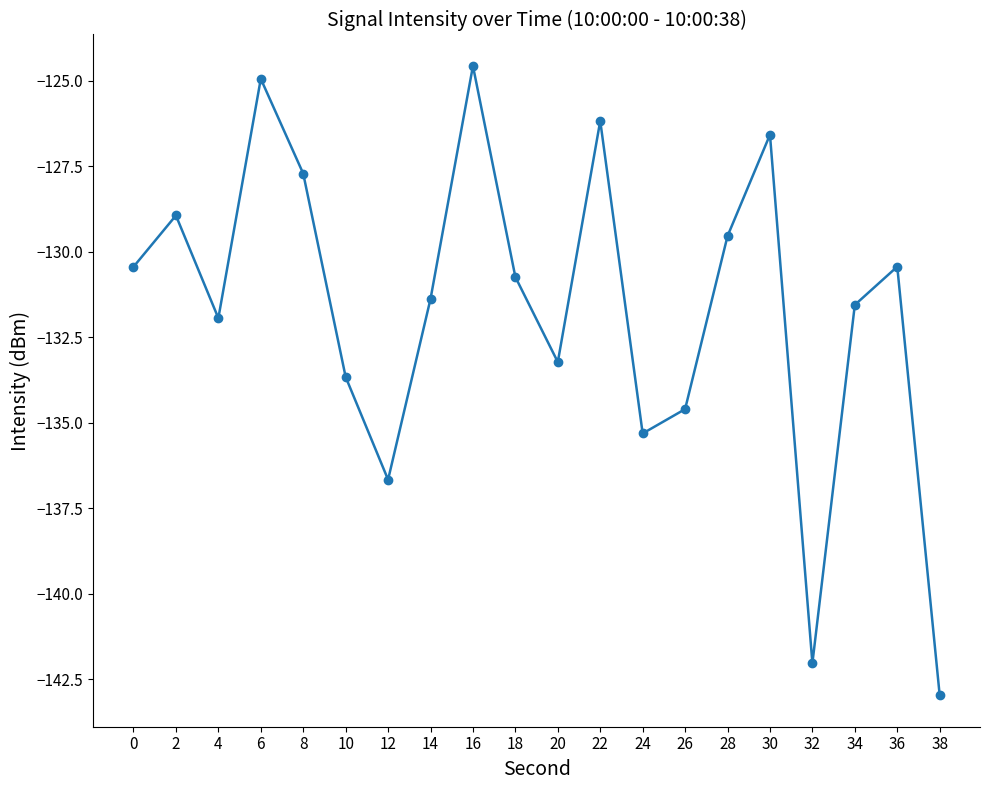

Reading left to right, extract all data points from this chart.

0=-130.4	2=-128.9	4=-131.9	6=-124.9	8=-127.7	10=-133.7	12=-136.7	14=-131.4	16=-124.6	18=-130.7	20=-133.2	22=-126.2	24=-135.3	26=-134.6	28=-129.5	30=-126.6	32=-142.0	34=-131.5	36=-130.4	38=-143.0